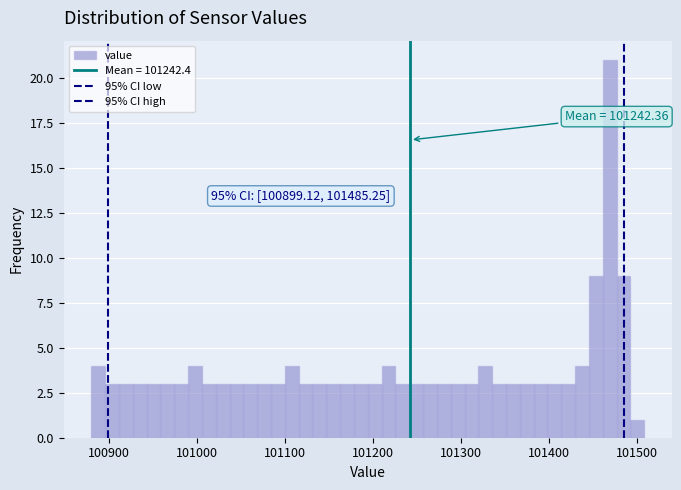

Around what value on the x-axis is the tallest bar? Give the approximate position of its centre, as read against the axis.

101470